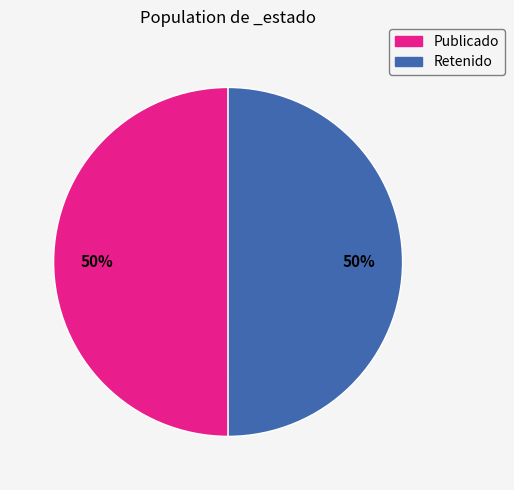

To the nearest percent, what is the average slice percentage?

50%